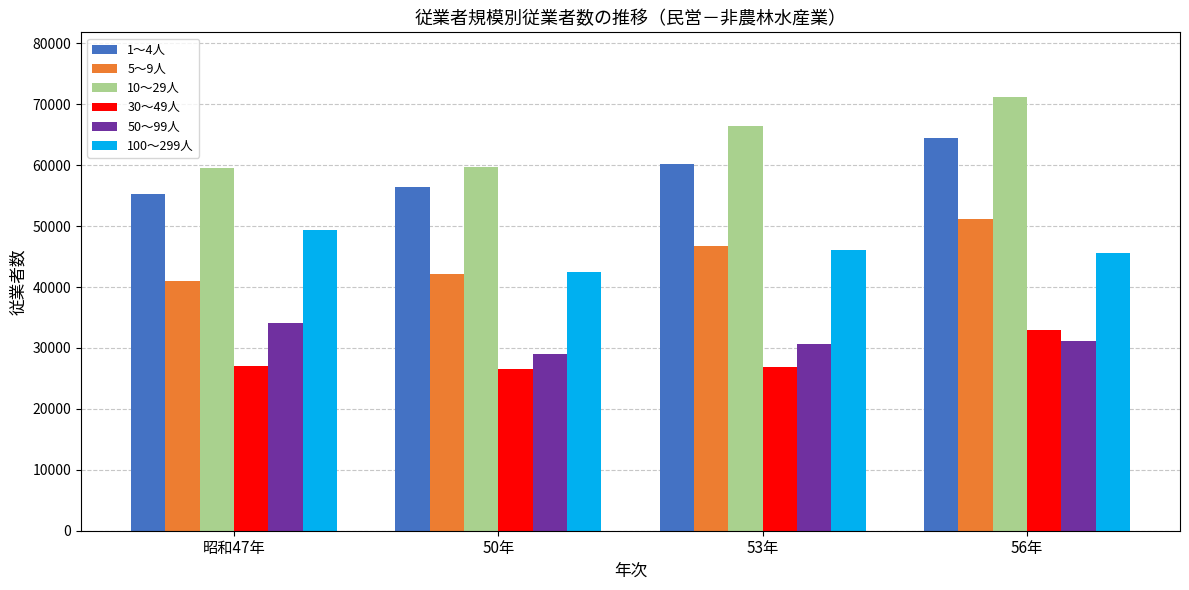

What is the highest value of the 30～49人 series?

33000